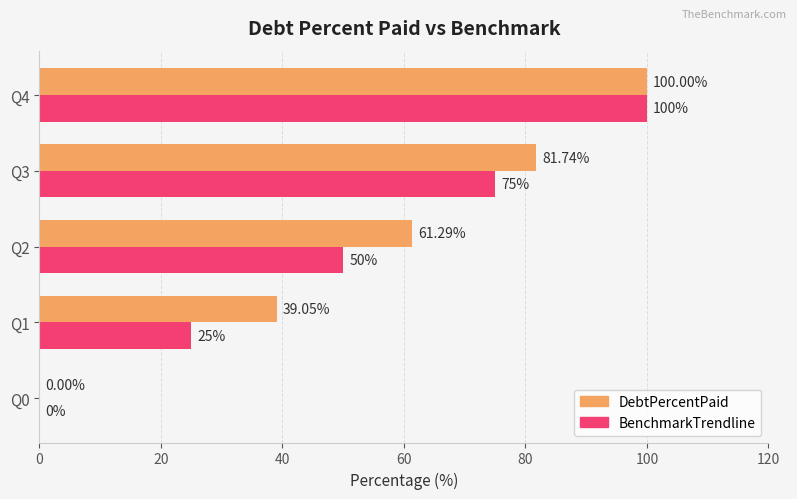

Between Q0 and Q2, which series saw the biggest shift?

DebtPercentPaid